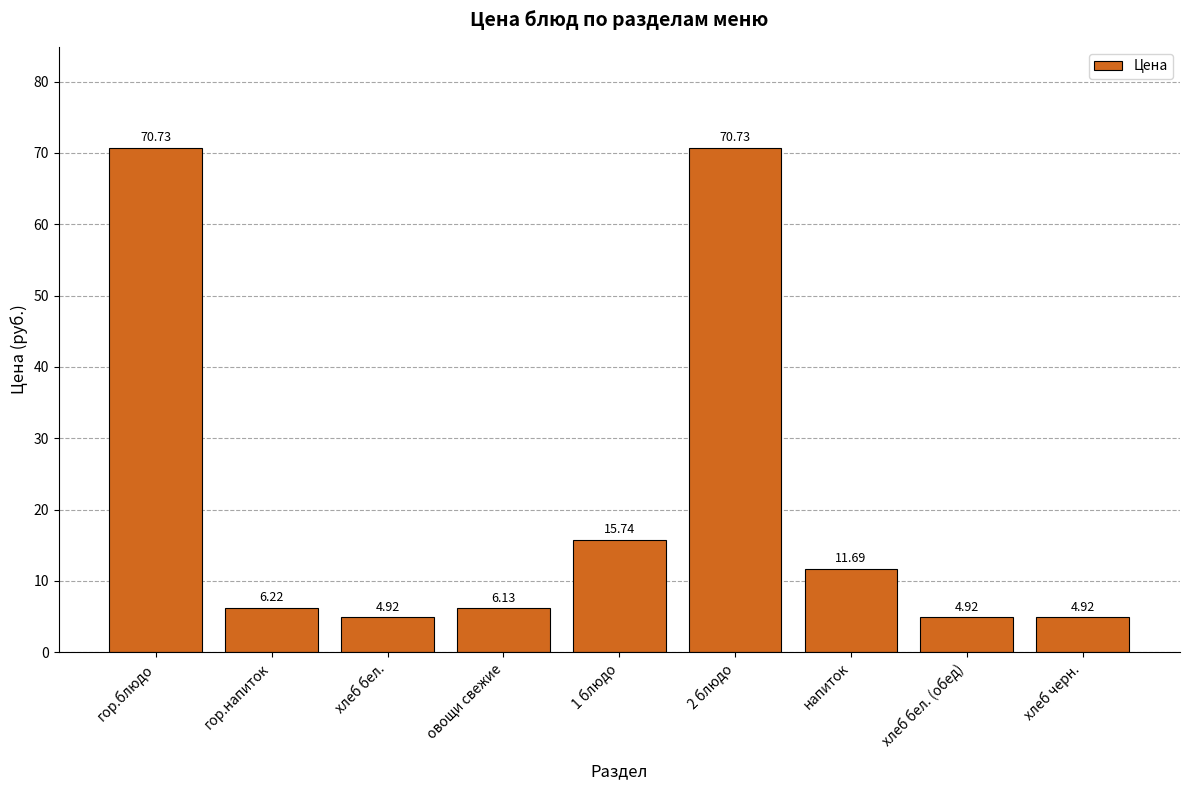

What is the sum of the values at гор.напиток and 2 блюдо?

77.0